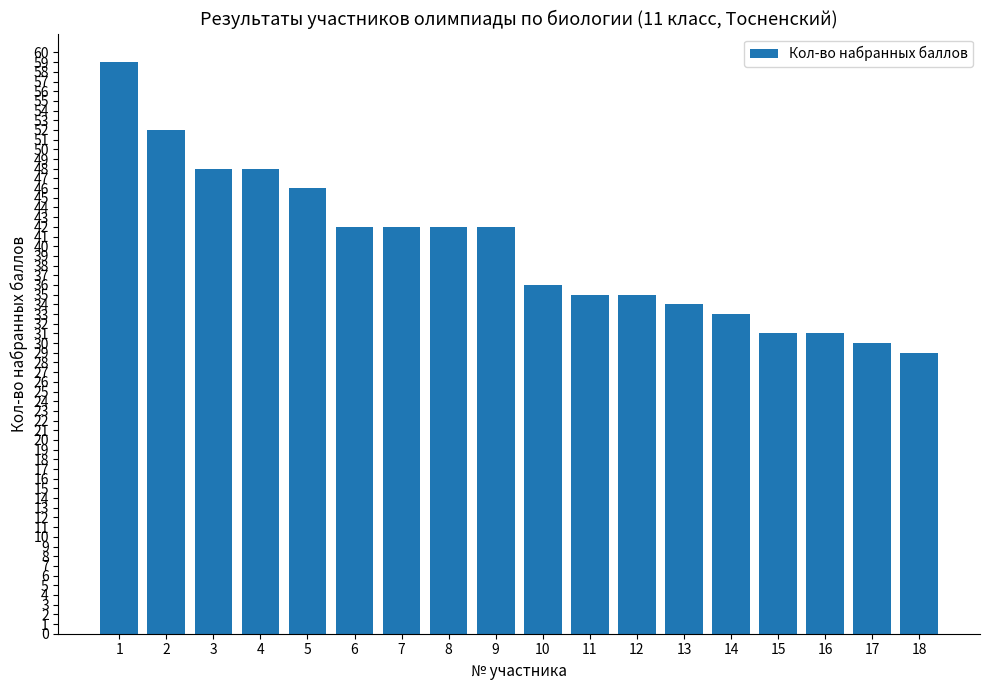

At which label does the data first exceed 42?

1